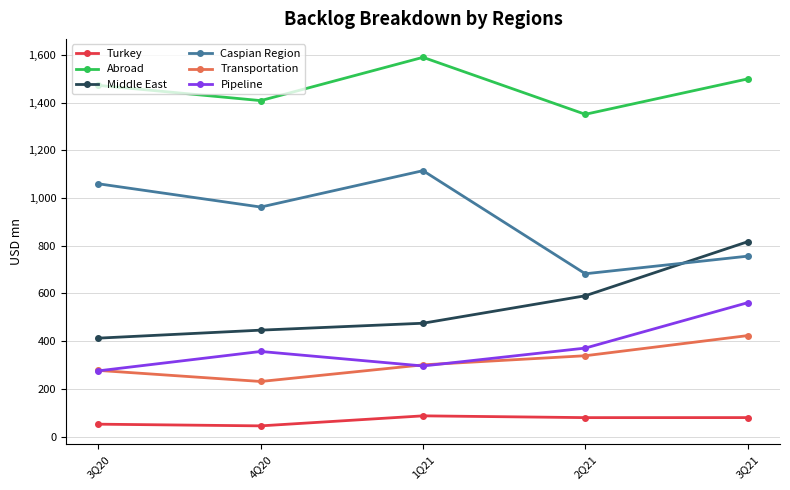

In Transportation, how many points are lower than both neighbors (excluding endpoints)?

1